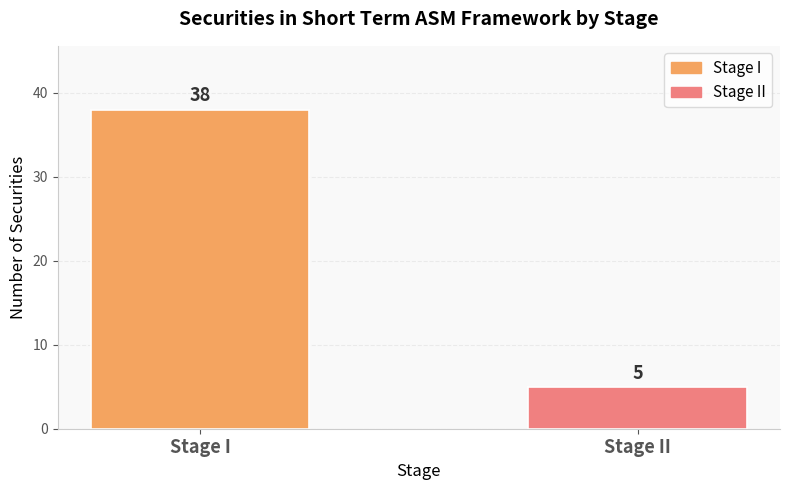

Reading left to right, transcribe all the data shown in this chart.

Stage I=38	Stage II=5